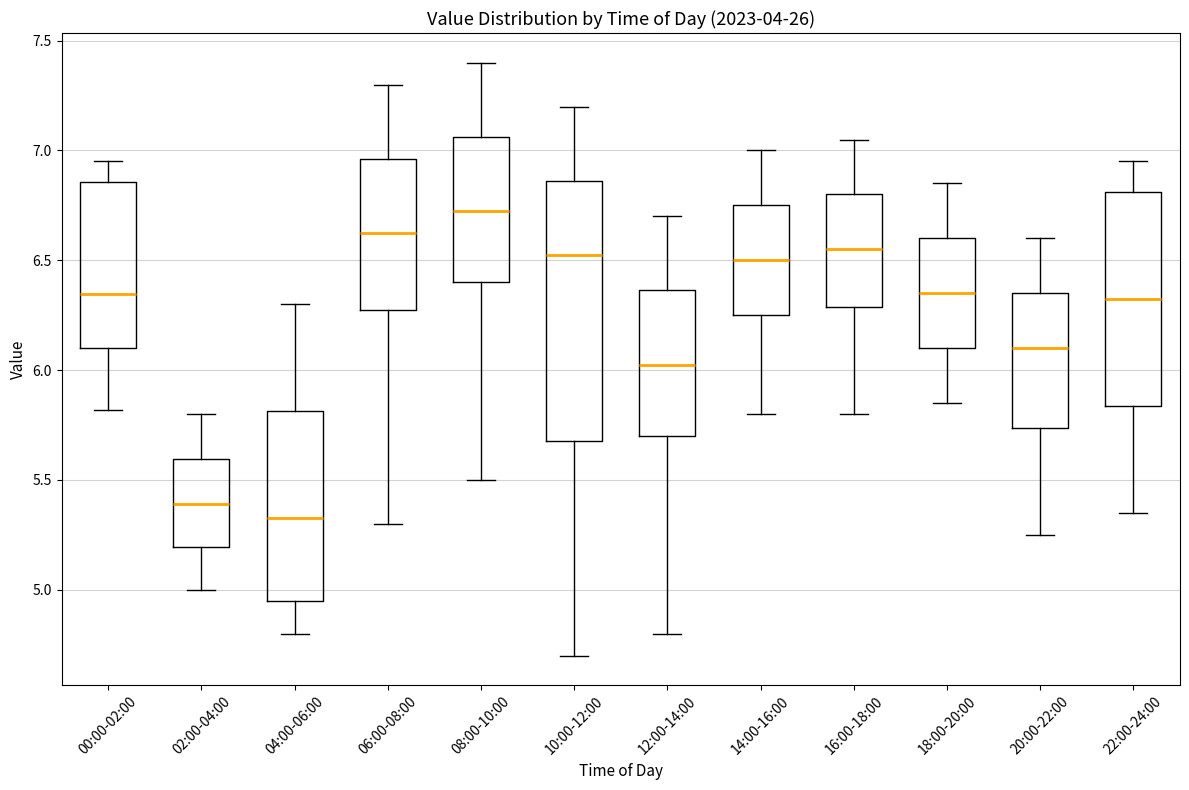

Reading left to right, transcribe this box plot: for each box, give where its median line is, the range the box spans, and where its two whiskers end, as read against the y-axis. The values are not printed on the chart, so give them approximately, as read against the axis.

00:00-02:00: median 6.35, box 6.10 to 6.85, whiskers 5.80 to 6.95
02:00-04:00: median 5.40, box 5.20 to 5.60, whiskers 5.00 to 5.80
04:00-06:00: median 5.35, box 4.95 to 5.80, whiskers 4.80 to 6.30
06:00-08:00: median 6.65, box 6.30 to 6.95, whiskers 5.30 to 7.30
08:00-10:00: median 6.75, box 6.40 to 7.05, whiskers 5.50 to 7.40
10:00-12:00: median 6.55, box 5.70 to 6.85, whiskers 4.70 to 7.20
12:00-14:00: median 6.05, box 5.70 to 6.35, whiskers 4.80 to 6.70
14:00-16:00: median 6.50, box 6.25 to 6.75, whiskers 5.80 to 7.00
16:00-18:00: median 6.55, box 6.30 to 6.80, whiskers 5.80 to 7.05
18:00-20:00: median 6.35, box 6.10 to 6.60, whiskers 5.85 to 6.85
20:00-22:00: median 6.10, box 5.75 to 6.35, whiskers 5.25 to 6.60
22:00-24:00: median 6.35, box 5.85 to 6.80, whiskers 5.35 to 6.95